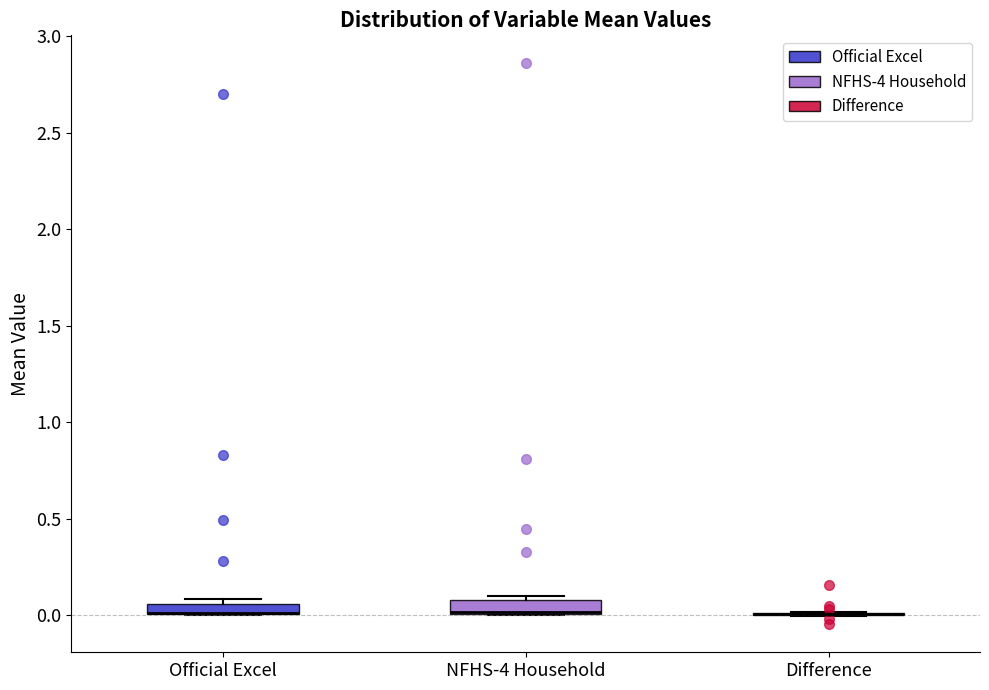

Where is the lower edge of the box for Official Excel on the y-axis? The values are not printed on the chart, so give them approximately, as read against the axis.

0.00